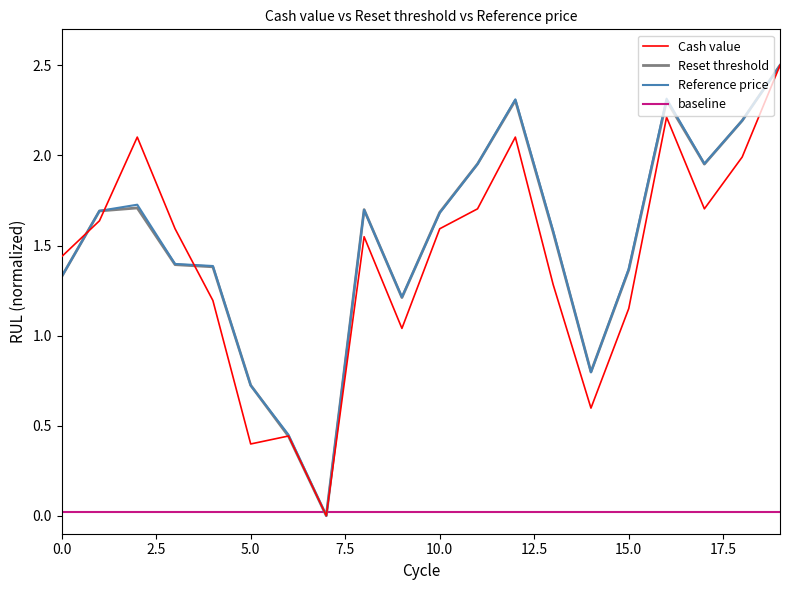

Which series has the largest total across all categories?

Reference price